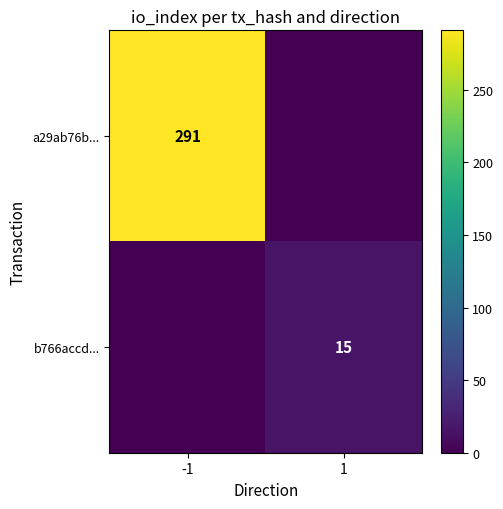

Is it true that a29ab76b... equals 291 at -1?

True